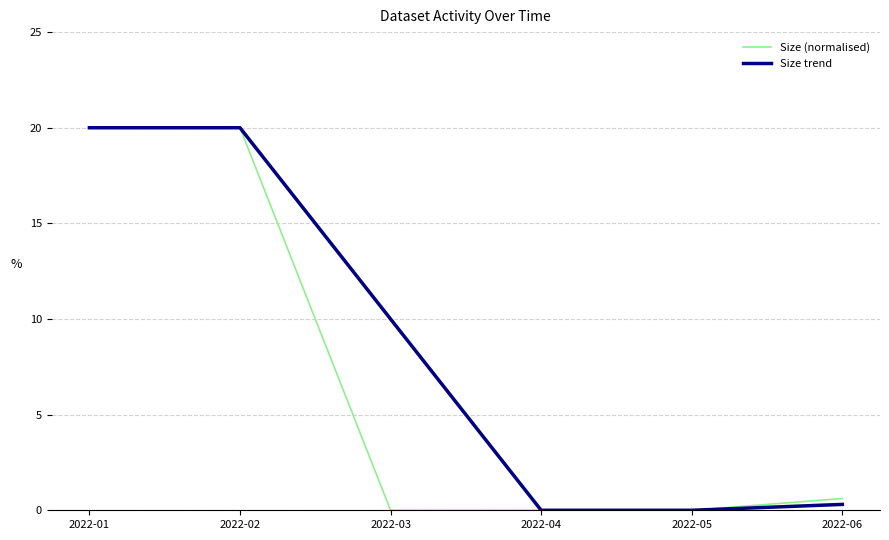

Rank the series by their average value, from lowest to highest.

Size (normalised), Size trend